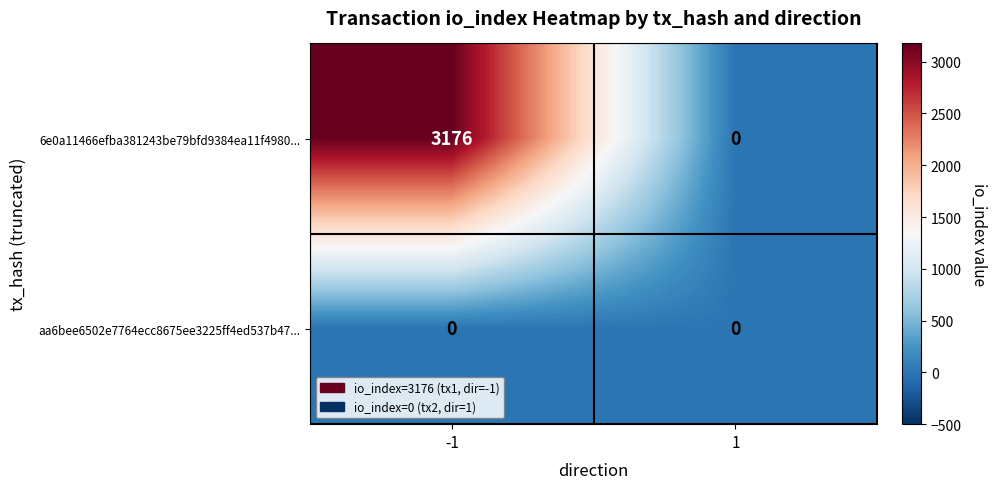

What is the spread (max minus min) of values at -1?

3176